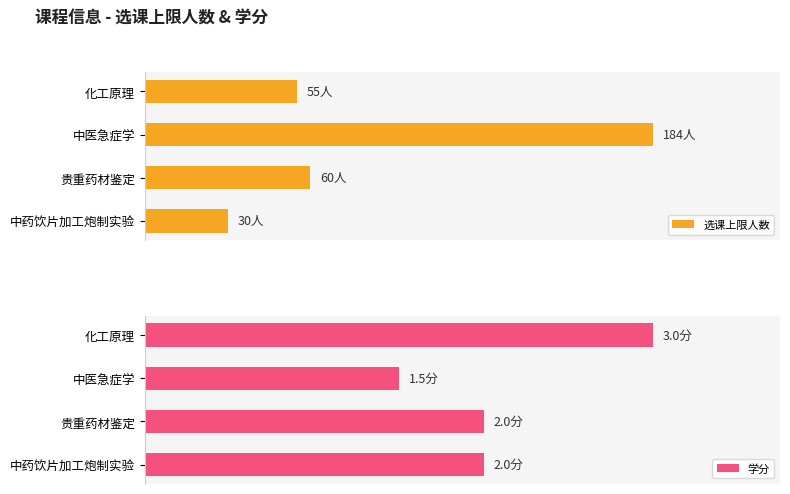

What is the highest value of the 选课上限人数 series?

184.0